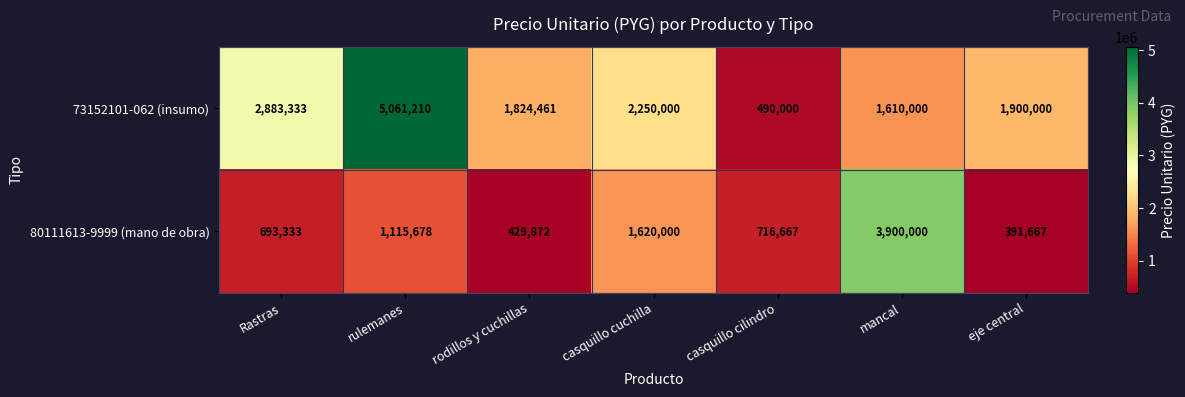

Rank the series at casquillo cuchilla from highest to lowest value.

73152101-062 (insumo), 80111613-9999 (mano de obra)